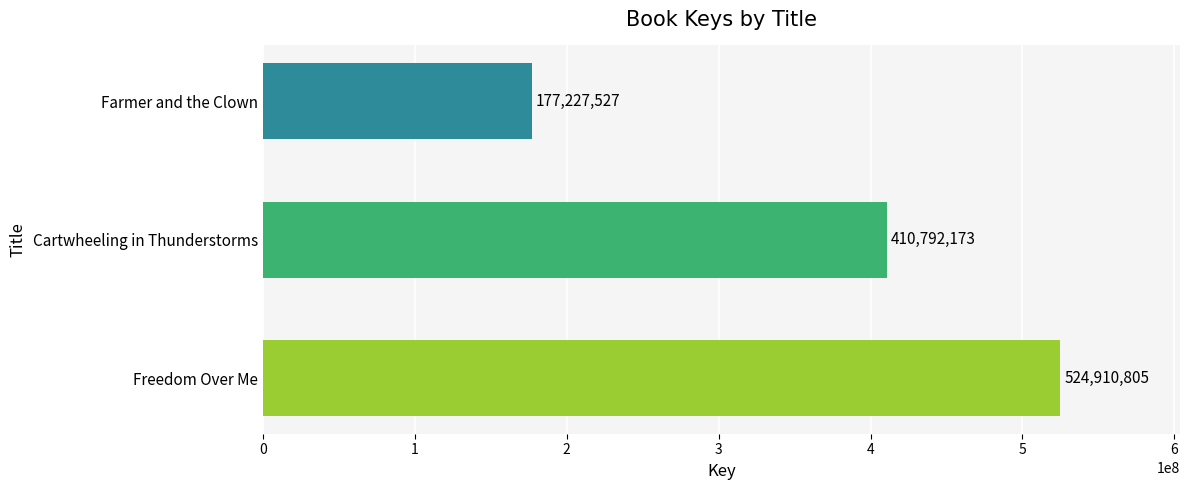

What is the difference between the maximum and second lowest values?

114118632